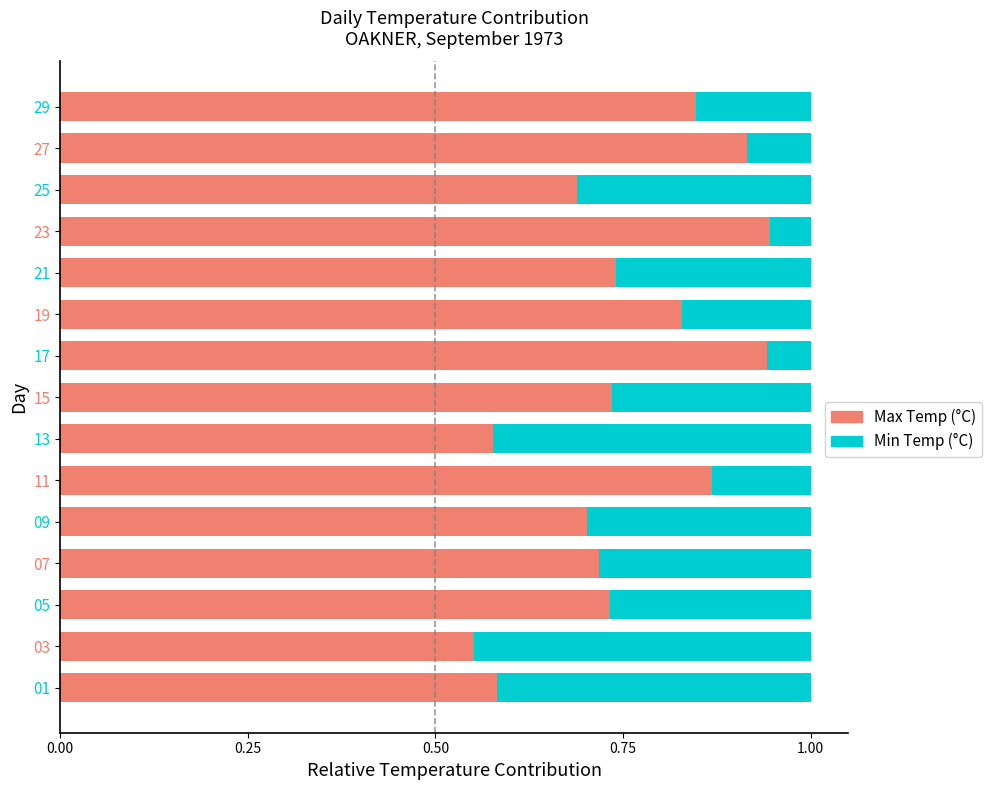

What is the sum of all Max Temp (°C) values?

11.4